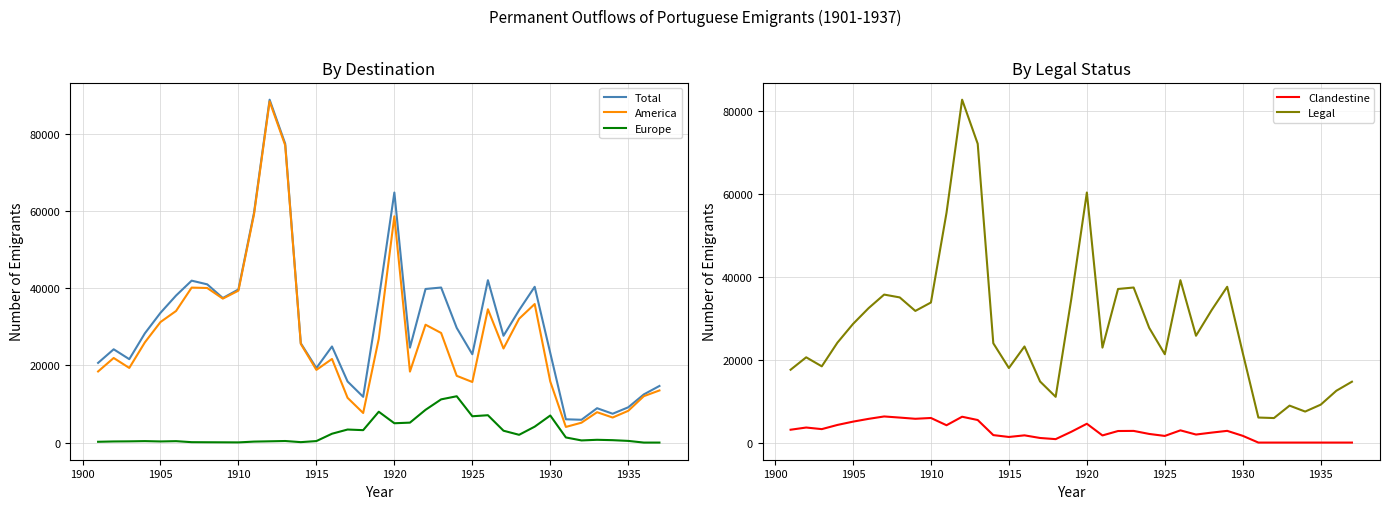

What is the maximum value for Europe?

12003